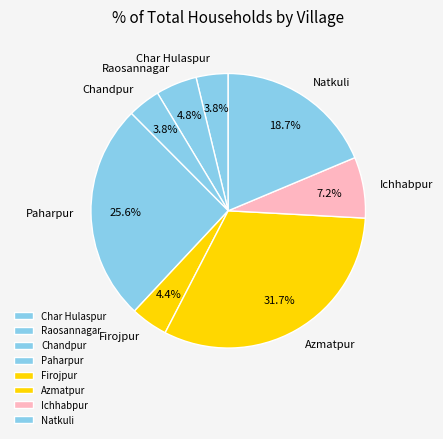

Which category has the biggest portion of the pie?

Azmatpur